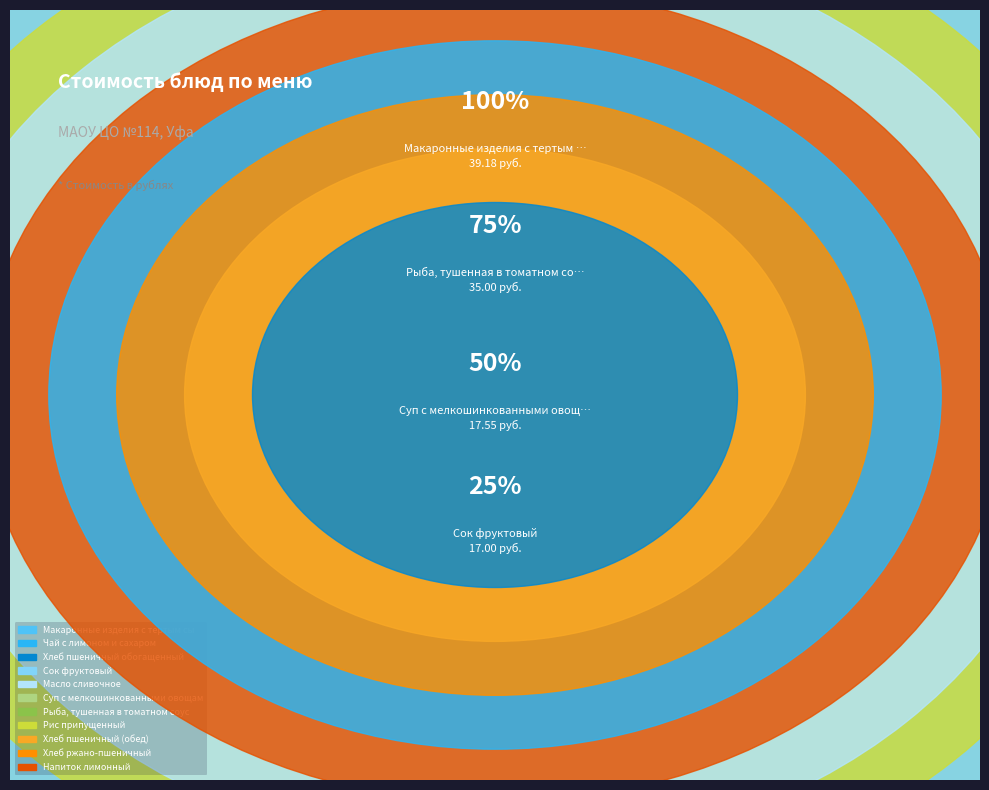

What percentage is the Напиток лимонный slice, to the nearest percent?

5%